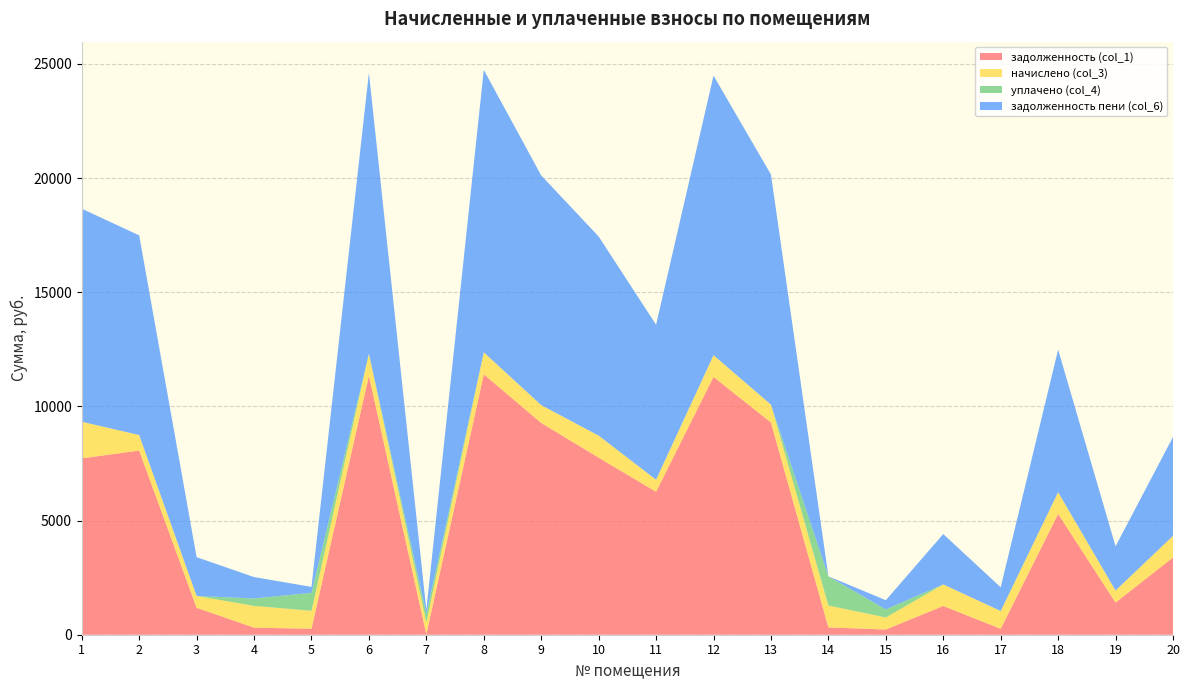

Reading left to right, what are all the values shown in this chart?

задолженность (col_1): 1=7724.2	2=8064.0	3=1180.0	4=308.4	5=261.9	6=11347.2	7=21.8	8=11404.8	9=9273.6	10=7753.9	11=6259.2	12=11289.6	13=9292.8	14=319.7	15=227.9	16=1259.3	17=259.7	18=5289.6	19=1408.3	20=3382.0
начислено (col_3): 1=1603.8	2=680.4	3=518.4	4=954.2	5=785.7	6=957.4	7=521.6	8=962.3	9=782.5	10=965.5	11=528.1	12=952.6	13=784.1	14=959.0	15=528.1	16=944.5	17=779.2	18=952.6	19=528.1	20=947.7
уплачено (col_4): 1=0.0	2=0.0	3=0.0	4=325.0	5=785.7	6=0.0	7=370.0	8=0.0	9=0.0	10=0.0	11=0.0	12=0.0	13=0.0	14=1277.4	15=352.0	16=0.0	17=0.0	18=0.0	19=0.0	20=0.0
задолженность пени (col_6): 1=9328.0	2=8744.4	3=1698.4	4=937.5	5=261.9	6=12304.6	7=173.4	8=12367.1	9=10056.1	10=8719.4	11=6787.3	12=12242.2	13=10076.9	14=1.4	15=404.0	16=2203.7	17=1039.0	18=6242.2	19=1936.4	20=4329.7